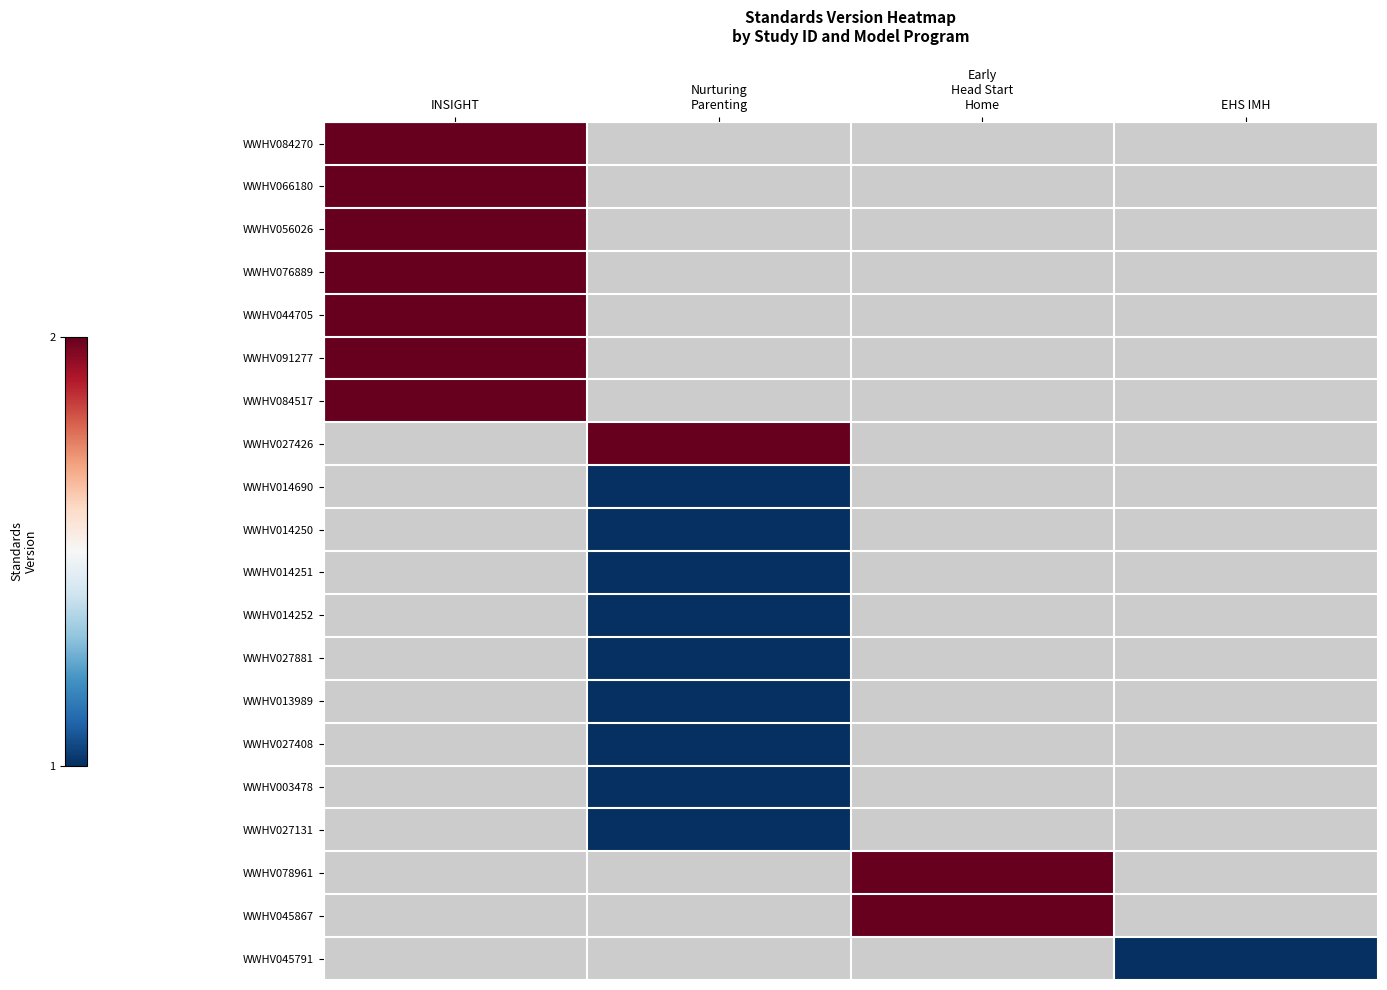

Is the value of WWHV014251 at Nurturing Parenting greater than the value of WWHV045867 at Early Head Start Home?

No